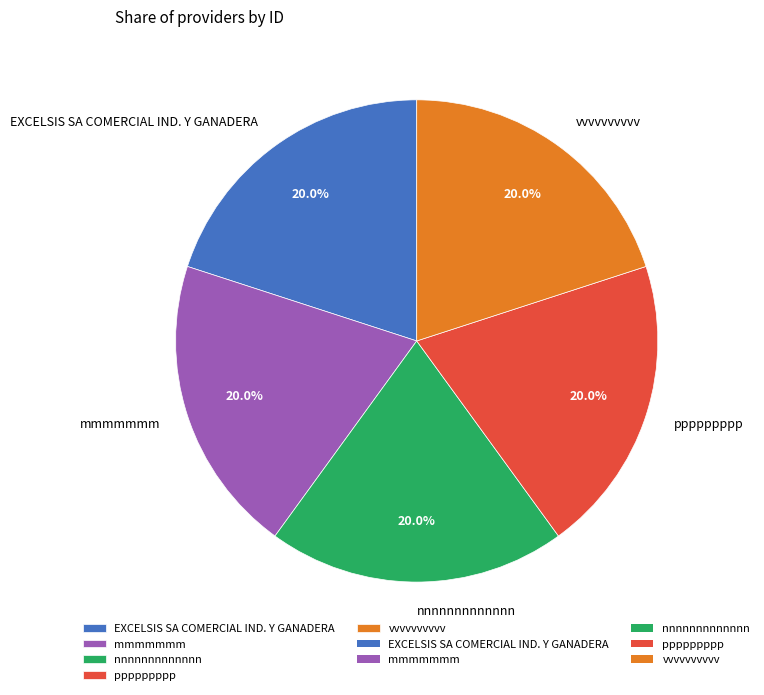

To the nearest percent, what percentage of the pie is ppppppppp?

20%